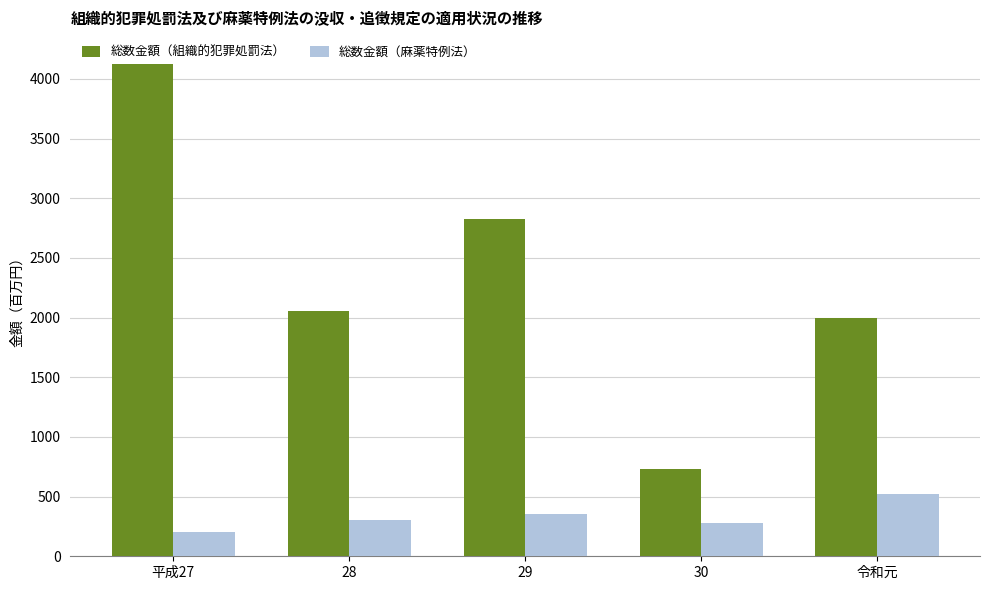

How many data points does each series have?

5